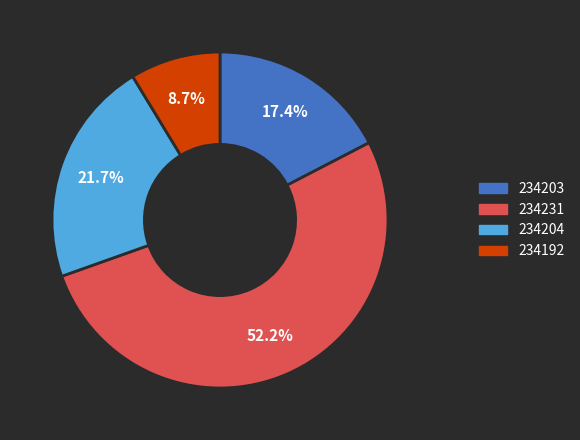

Which category has the smallest portion of the pie?

234192